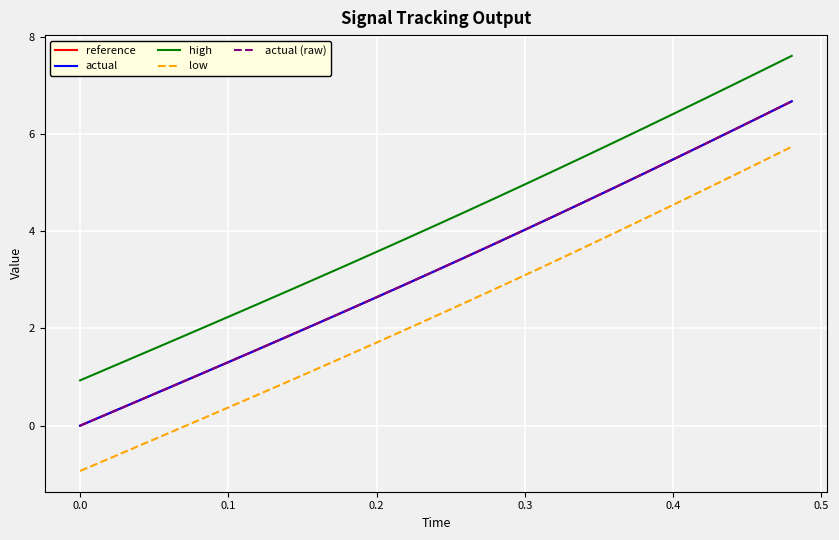

Does the chart have visible grid lines?

Yes